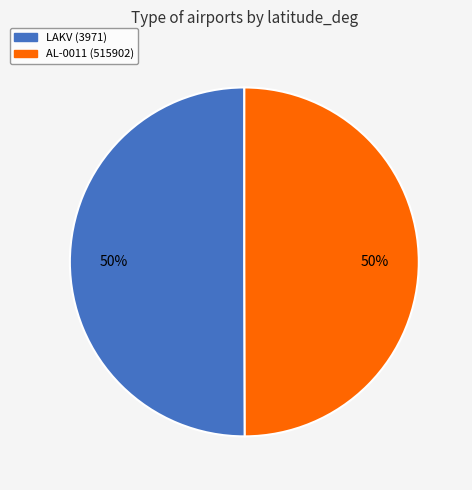

To the nearest percent, what is the average slice percentage?

50%